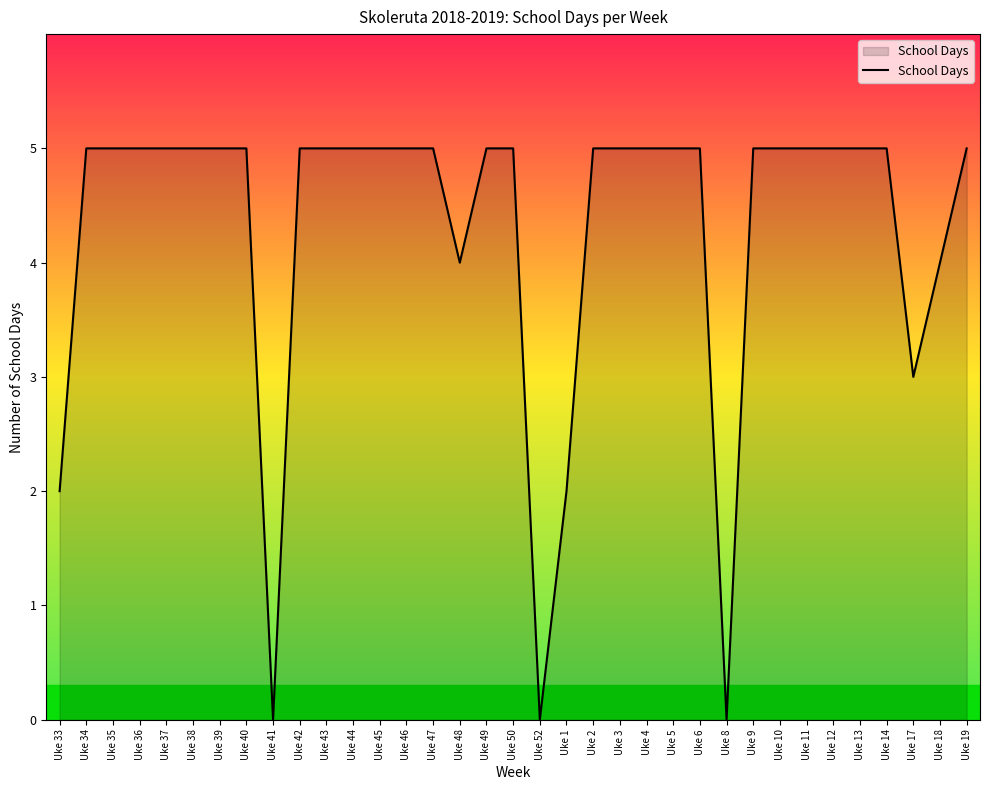

True or false: the data shows 1 at Uke 13.

False